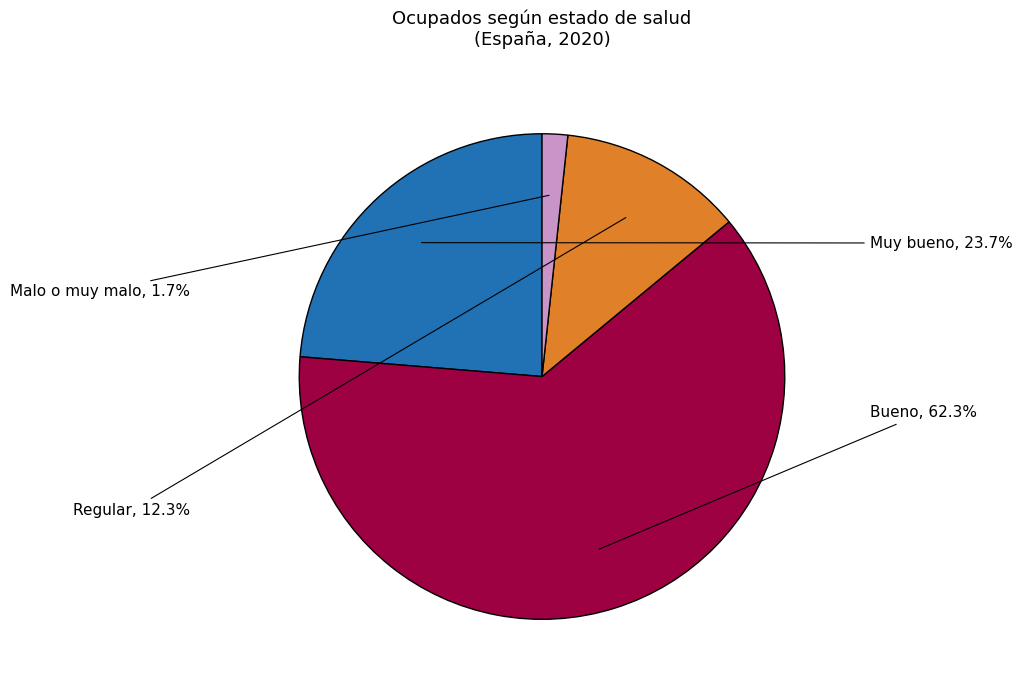

Is there a majority slice in this chart?

Yes